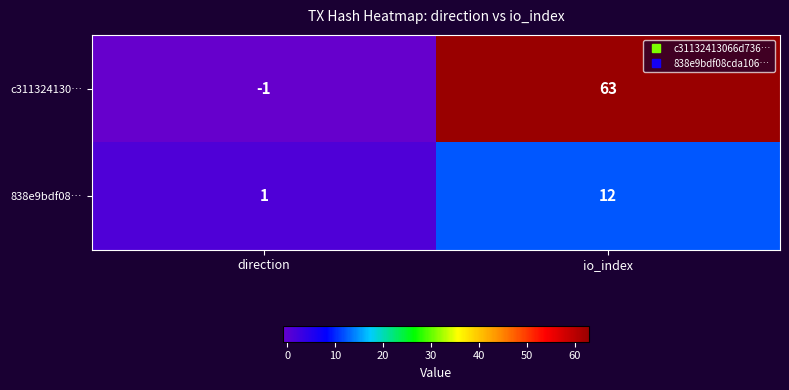

List the series in order of their peak value, lowest first.

838e9bdf08…, c311324130…